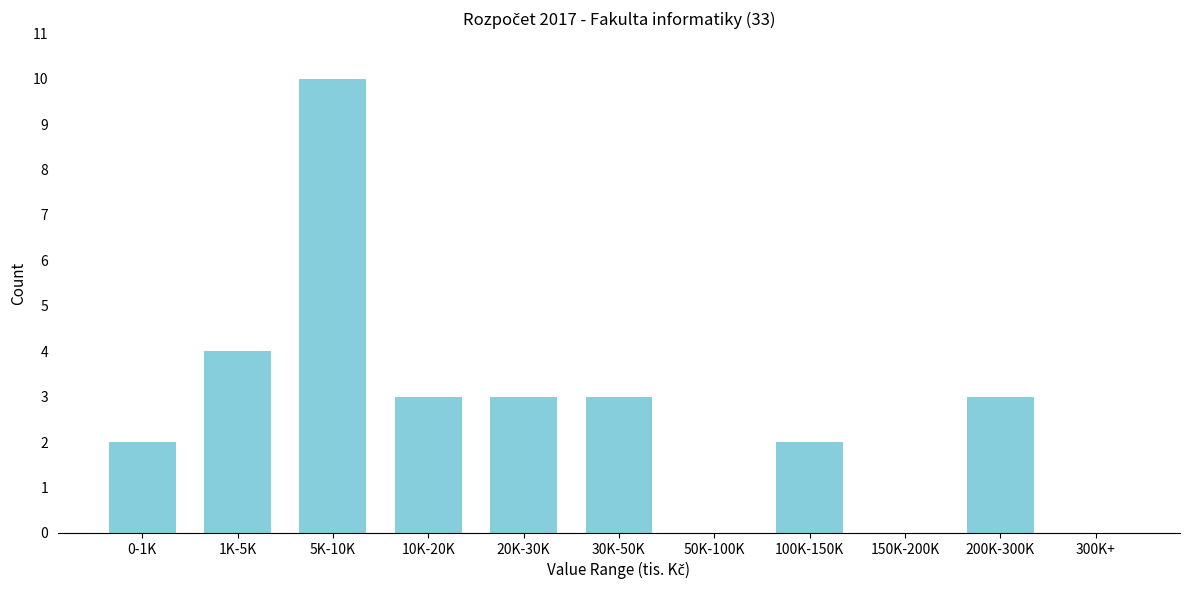

Reading left to right, what are all the values shown in this chart?

0-1K=2	1K-5K=4	5K-10K=10	10K-20K=3	20K-30K=3	30K-50K=3	50K-100K=0	100K-150K=2	150K-200K=0	200K-300K=3	300K+=0